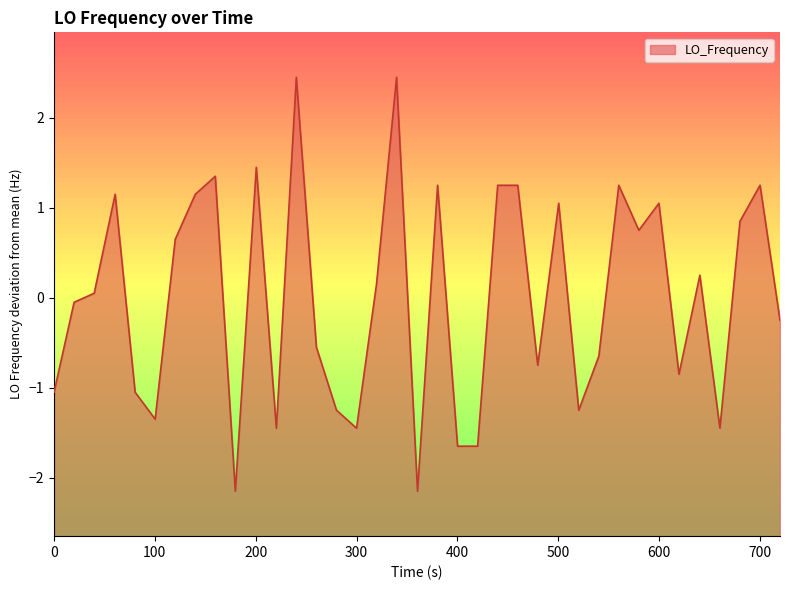

What is the greatest value displayed?

2.4